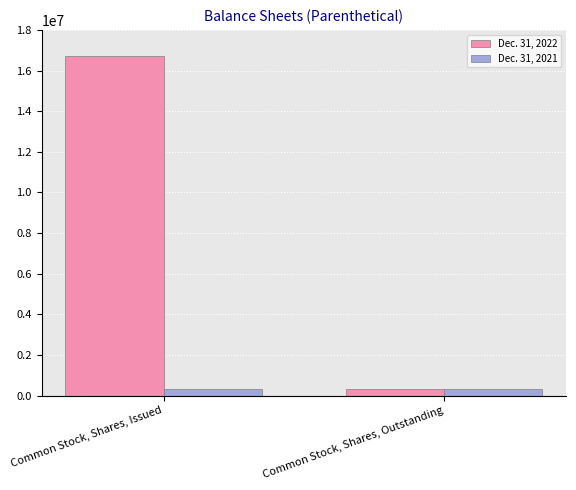

What is the label of the 2nd bar from the left?

Common Stock, Shares, Outstanding